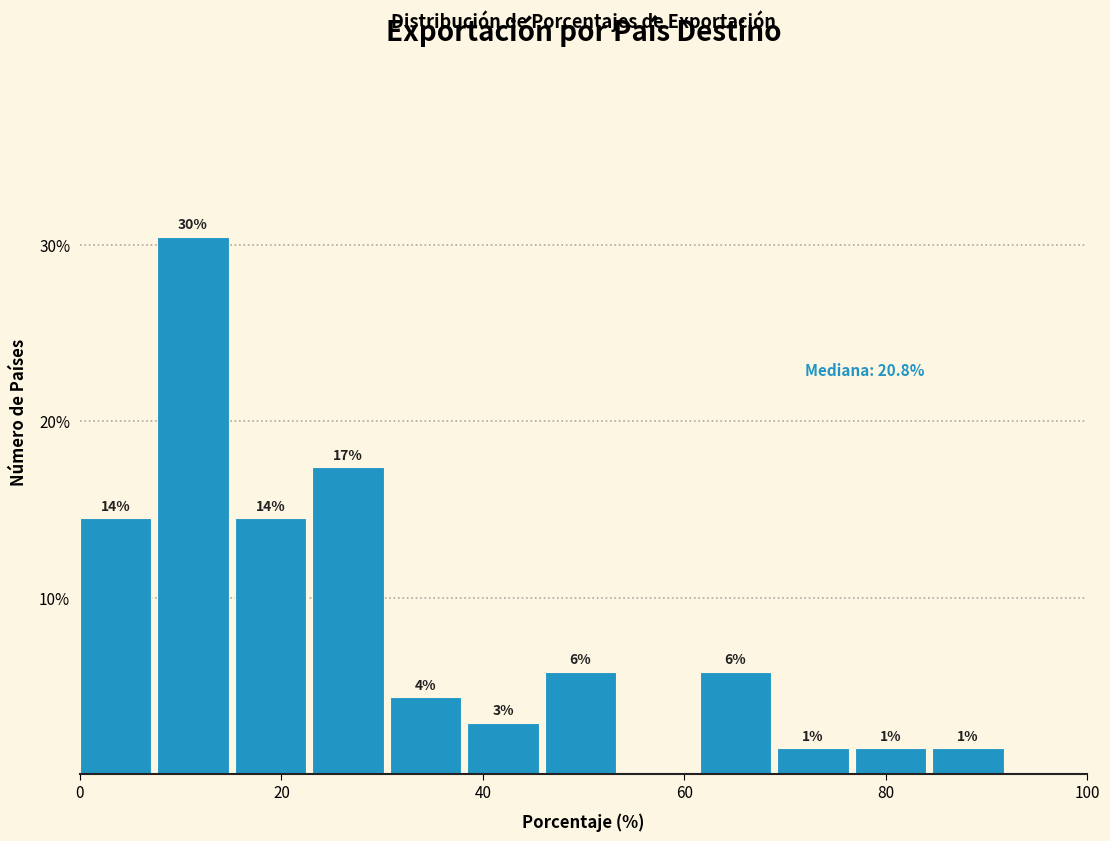

Around what value on the x-axis is the tallest bar? Give the approximate position of its centre, as read against the axis.

12